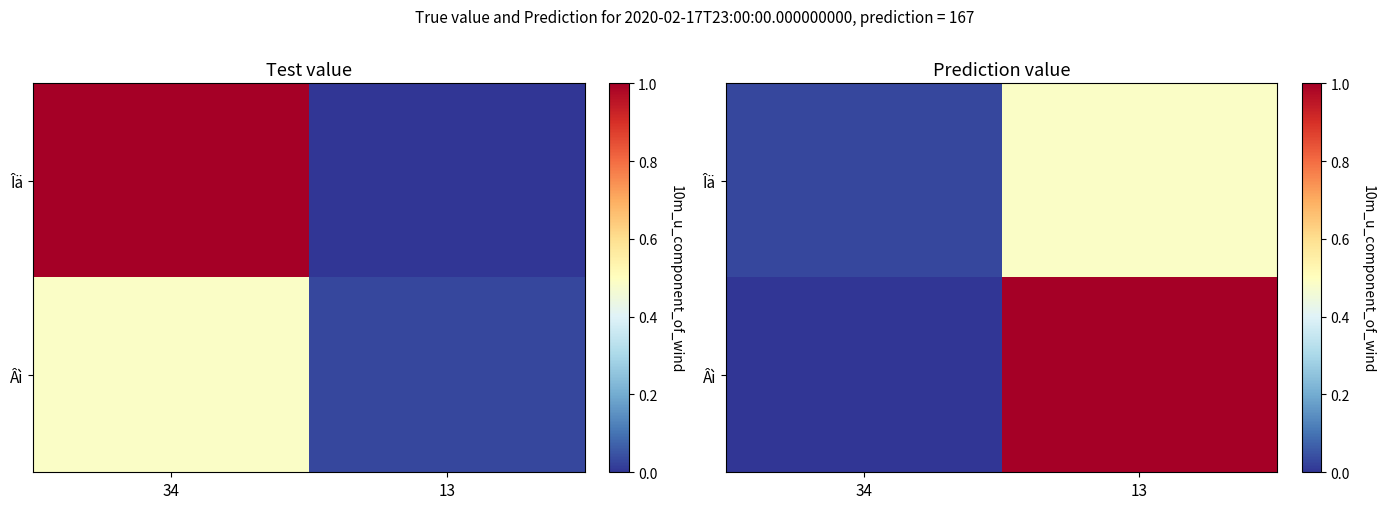

At 34, list the series in order from smallest to largest.

Âì, Îä